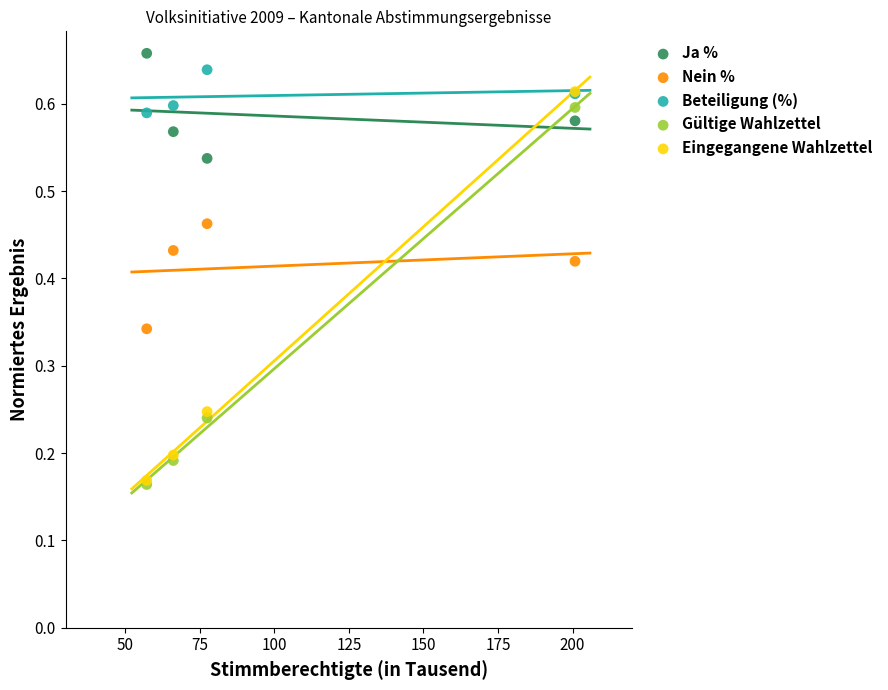

Which series contains the highest Y value?

Ja %